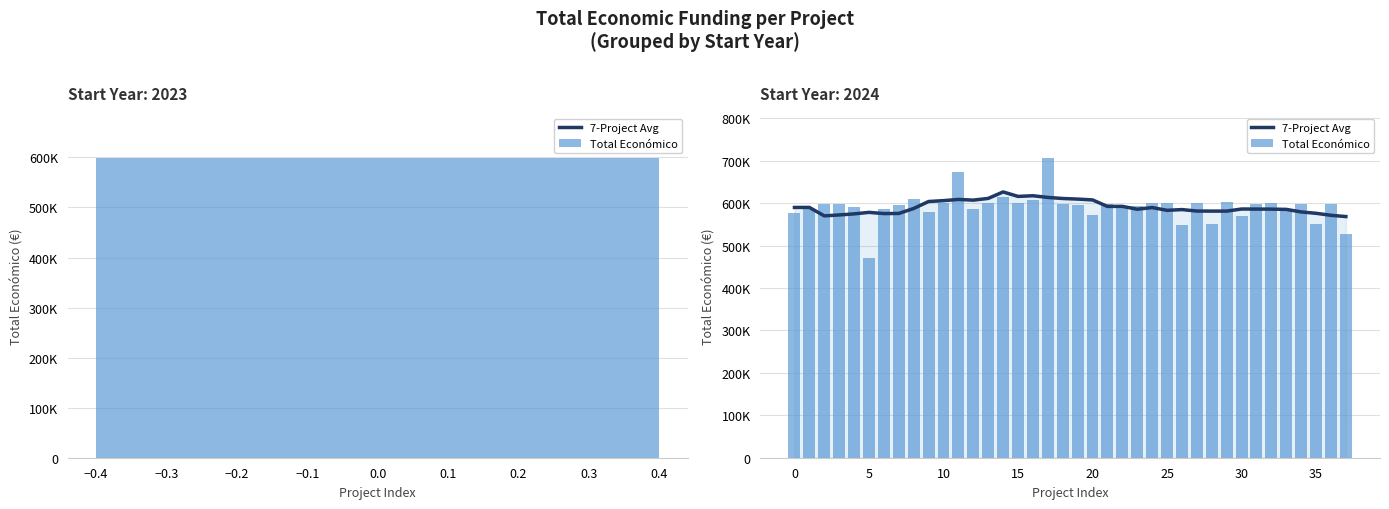

What is the lowest value of the 7-Project Avg series?

568627.5